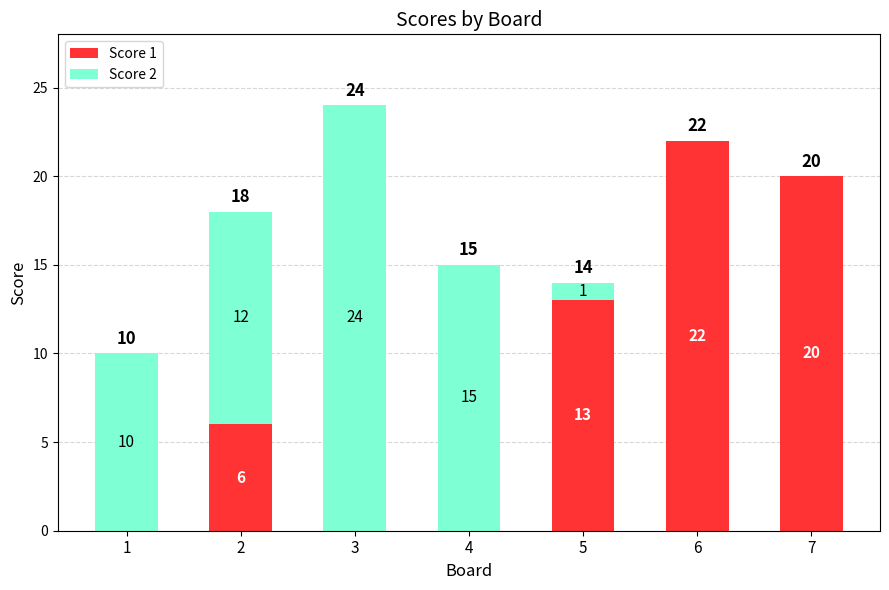

What is the sum of the Score 1 values at 4 and 6?

22